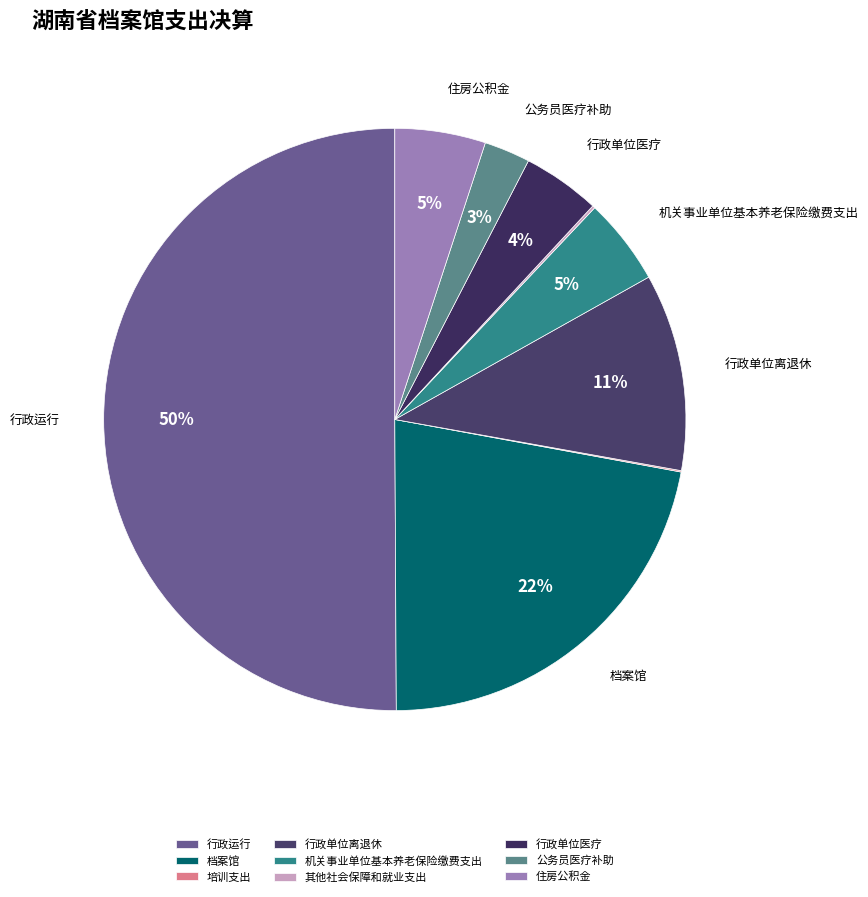

Which slice is the largest?

行政运行